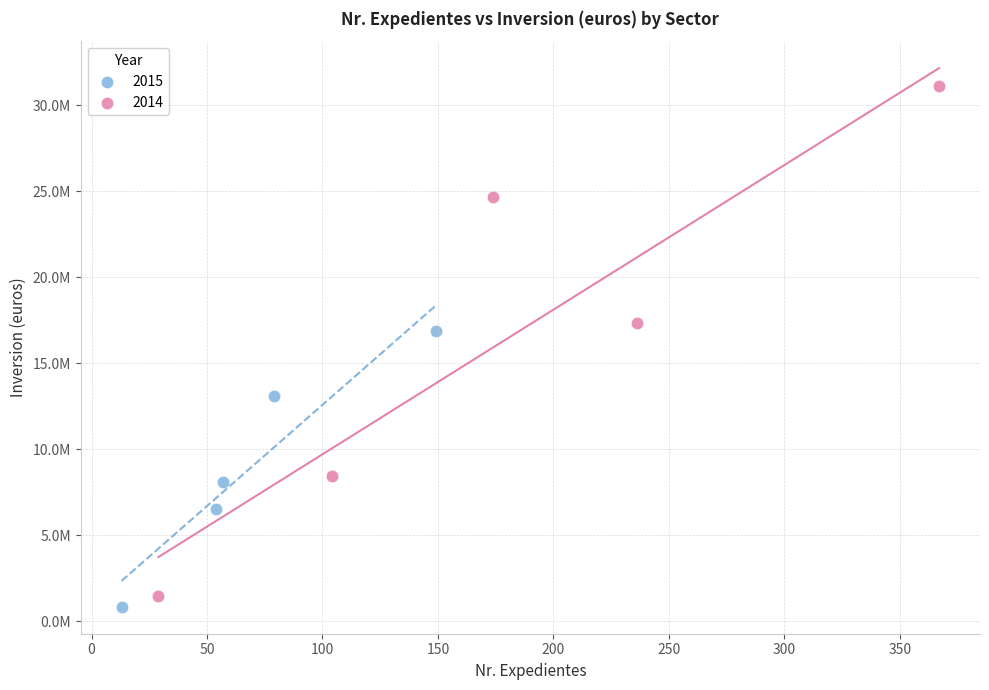

What are all the series names shown in the legend?

2015, 2014